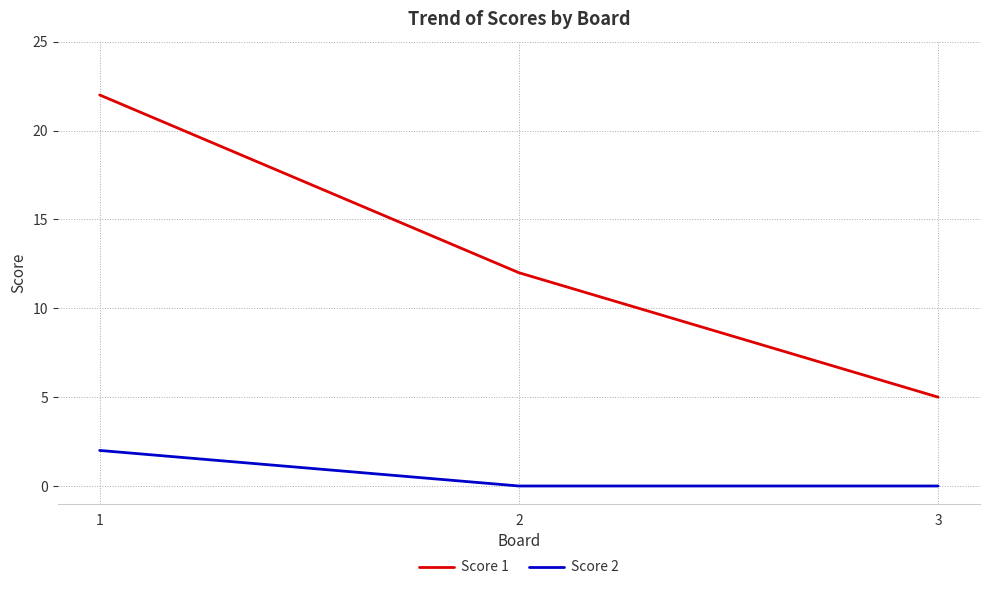

The value of Score 2 at 2 is 1. True or false?

False